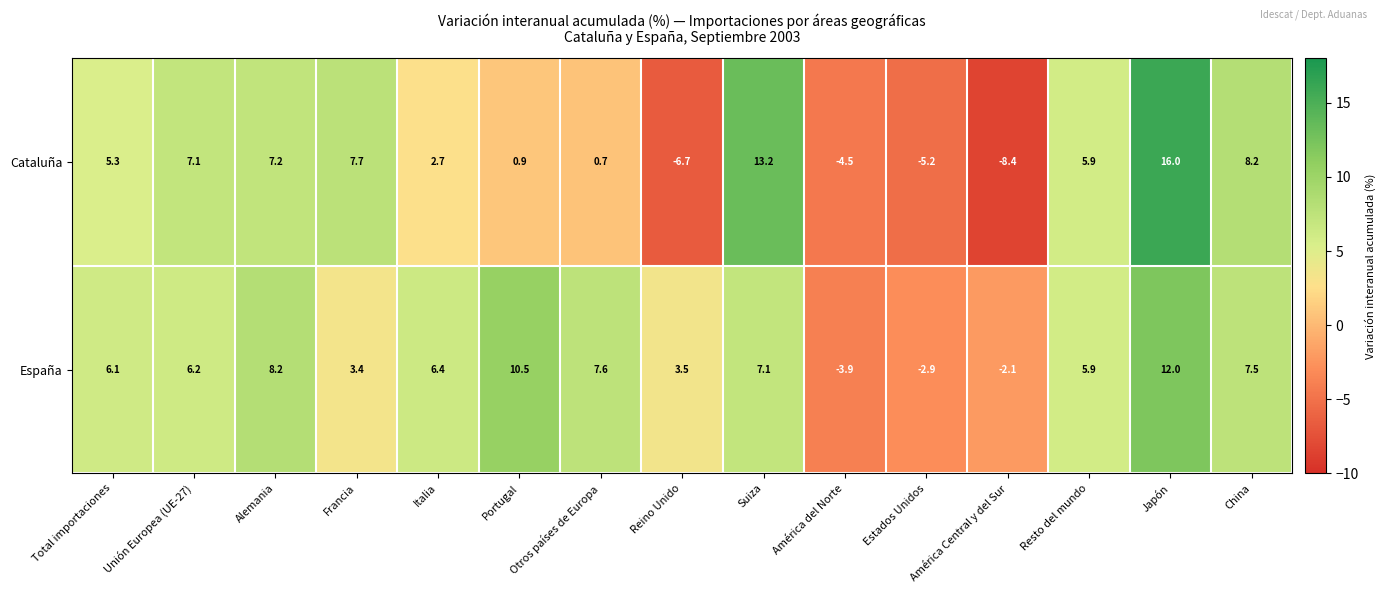

Read the España value at Francia.

3.4